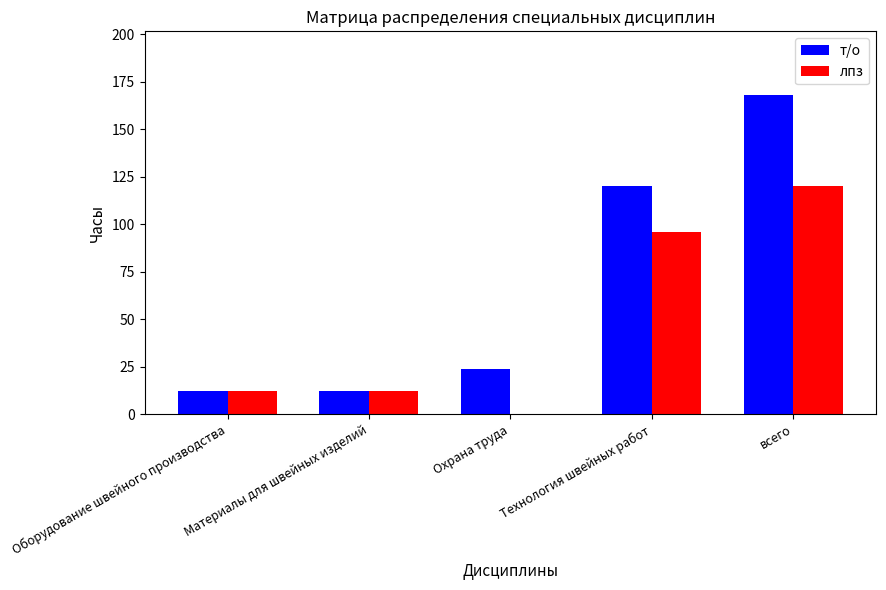

What is the total value across all series at Материалы для швейных изделий?

24